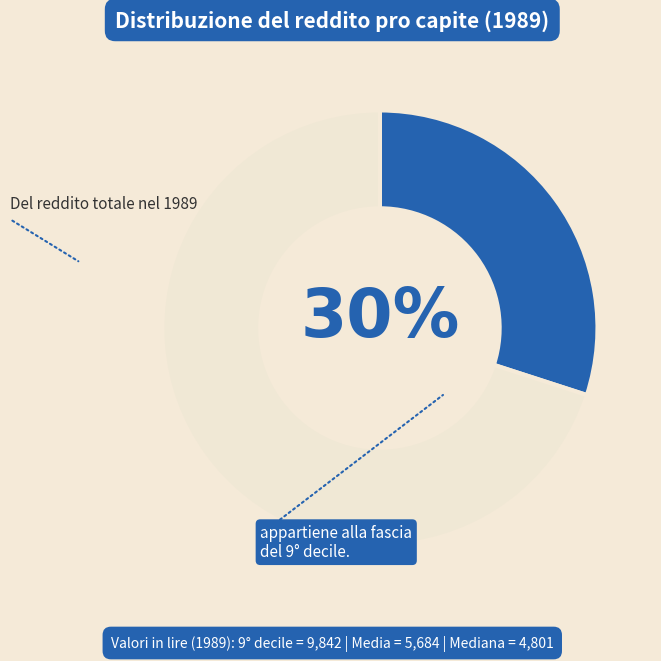

Is there any slice that represents more than half of the pie?

Yes